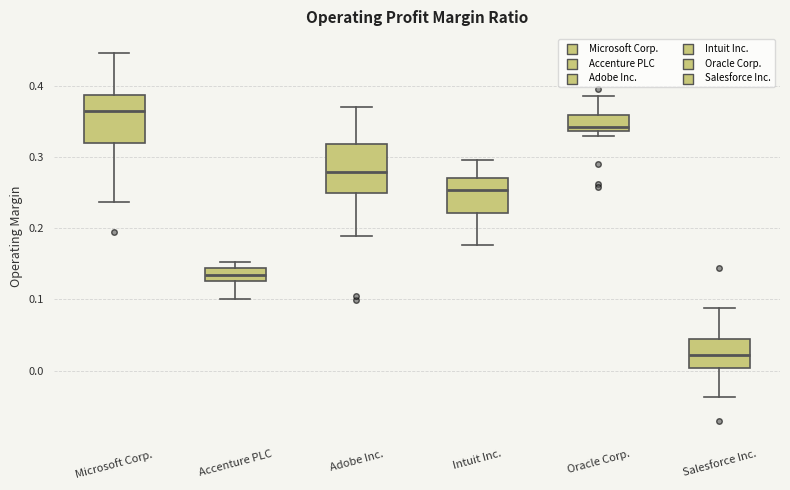

Reading left to right, transcribe this box plot: for each box, give where its median line is, the range the box spans, and where its two whiskers end, as read against the y-axis. The values are not printed on the chart, so give them approximately, as read against the axis.

Microsoft Corp.: median 0.36, box 0.32 to 0.39, whiskers 0.24 to 0.45
Accenture PLC: median 0.13 (inside the box), box 0.13 to 0.14, whiskers 0.10 to 0.15
Adobe Inc.: median 0.28, box 0.25 to 0.32, whiskers 0.19 to 0.37
Intuit Inc.: median 0.25, box 0.22 to 0.27, whiskers 0.18 to 0.30
Oracle Corp.: median 0.34 (just above the box's lower edge), box 0.34 to 0.36, whiskers 0.33 to 0.39
Salesforce Inc.: median 0.02, box 0.00 to 0.04, whiskers -0.04 to 0.09